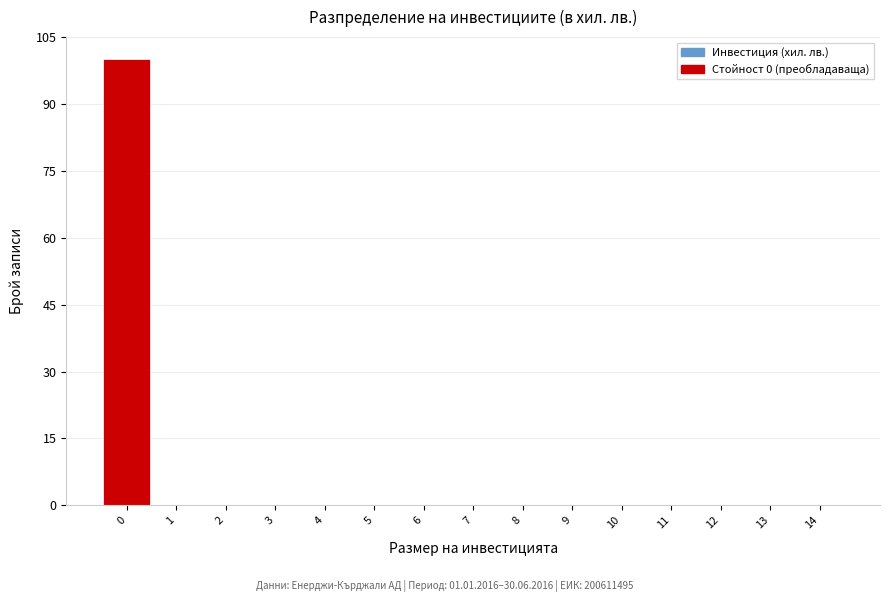

What is the height of the bar covering -0.5 to 0.5 on the x-axis? The values are not printed on the chart, so give them approximately, as read against the axis.

100